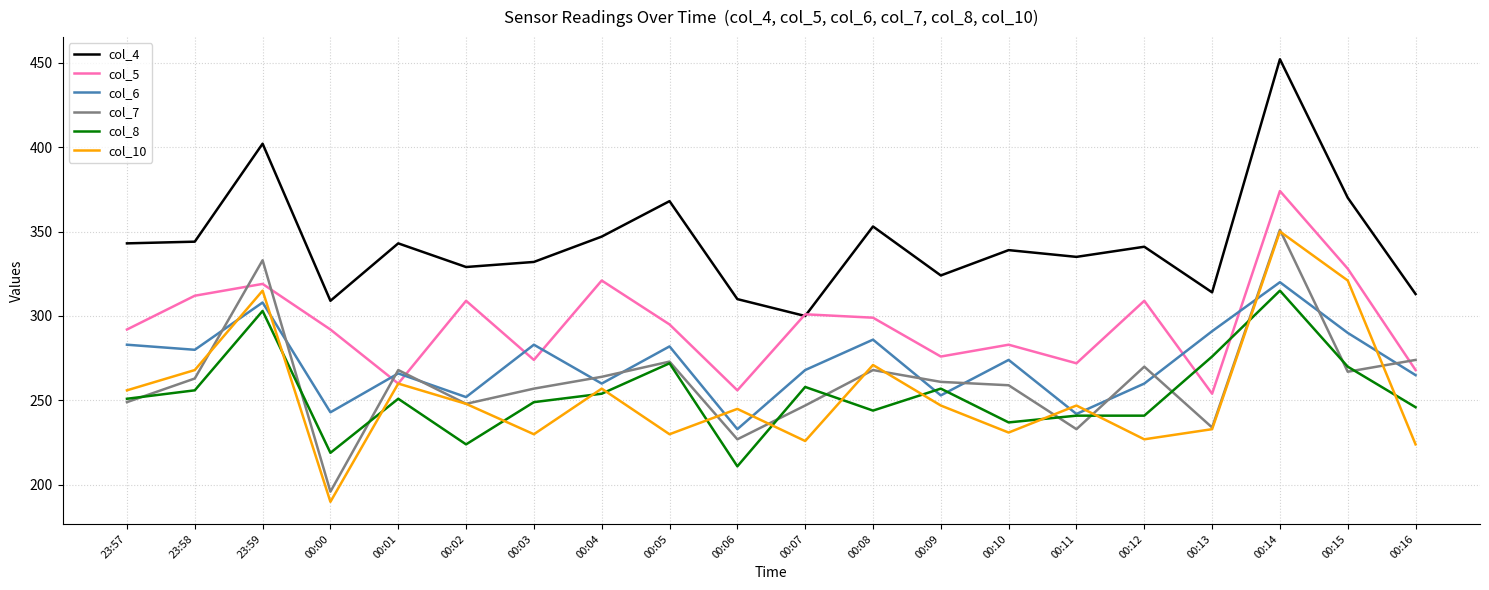

What is the total value across all series at 00:13?

1602